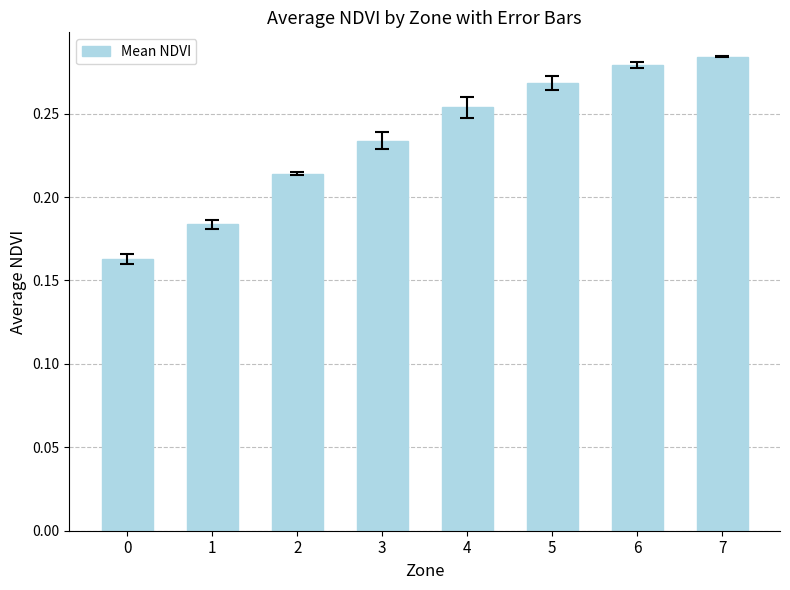

What is the difference between the maximum and minimum values?

0.1